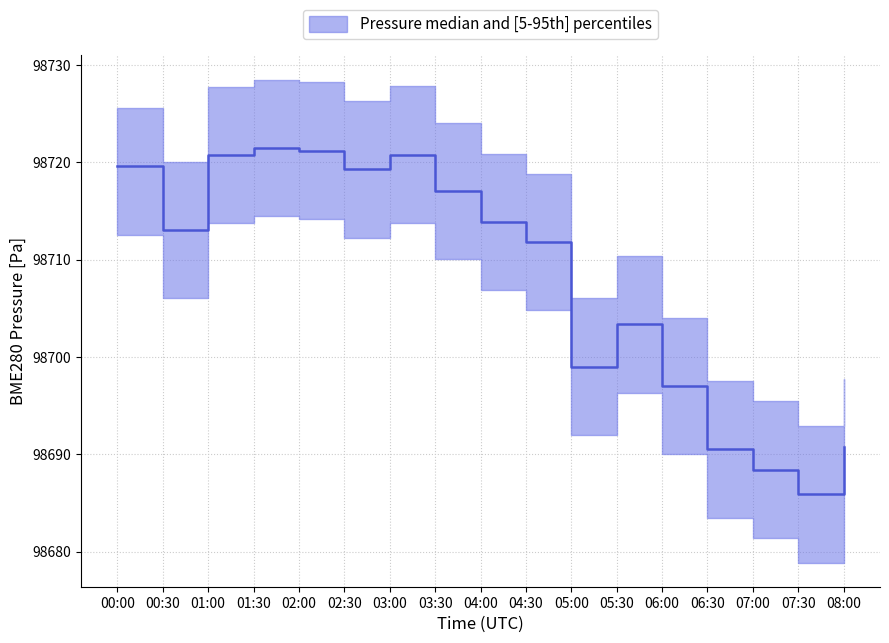

Which category has the highest value across all series?

01:30